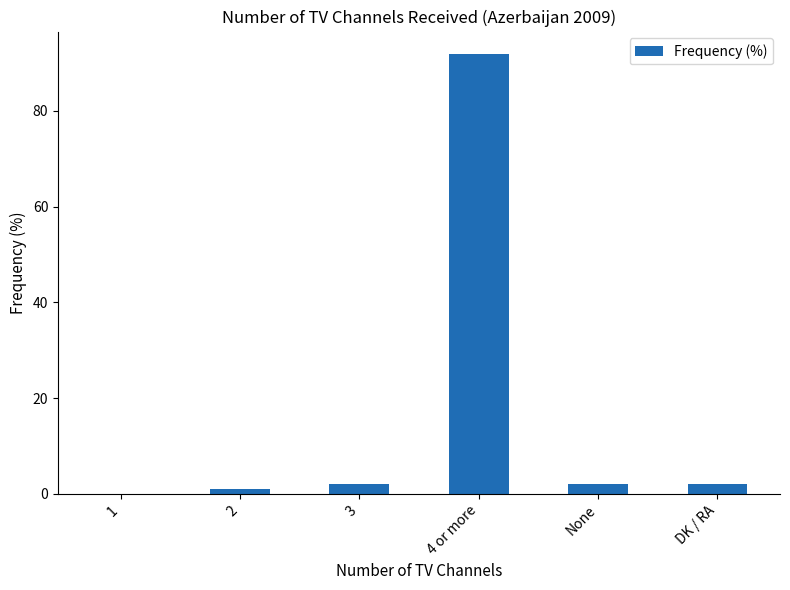

How many categories are shown in the chart?

6